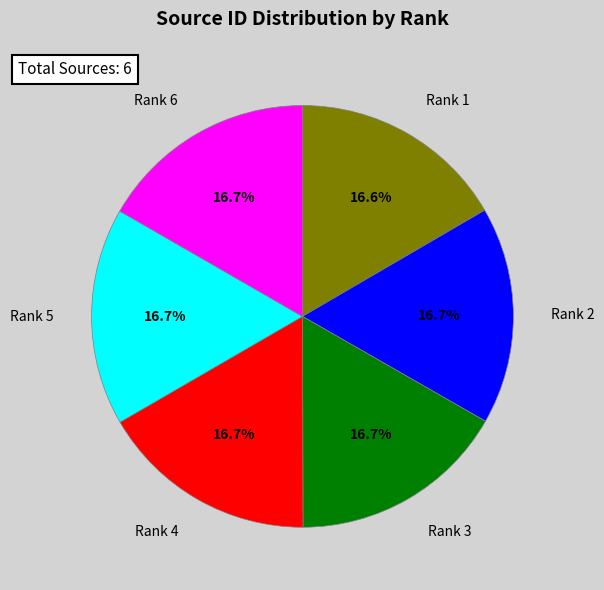

Is there a majority slice in this chart?

No